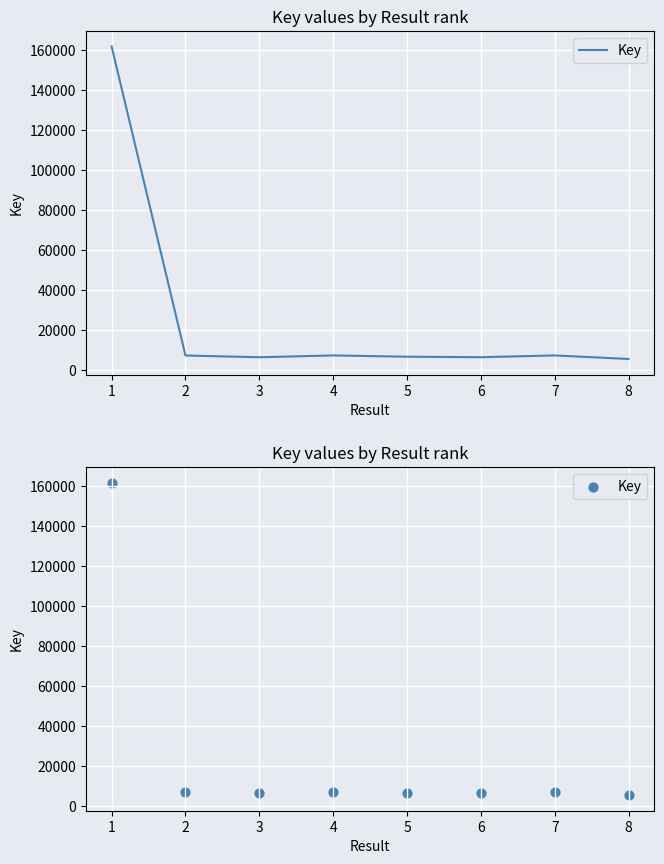

Between 6 and 5, which is larger?

5